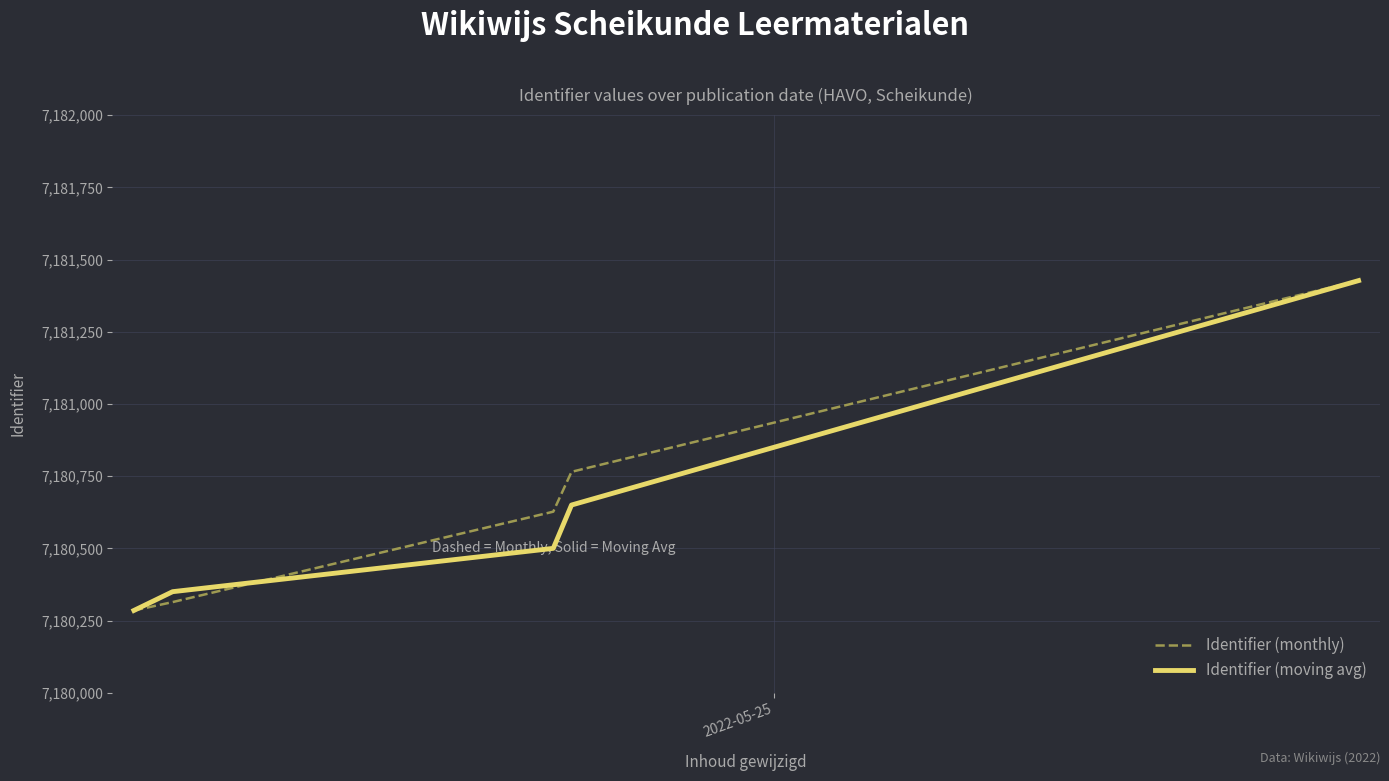

What is the minimum value for Identifier (monthly)?

7180285